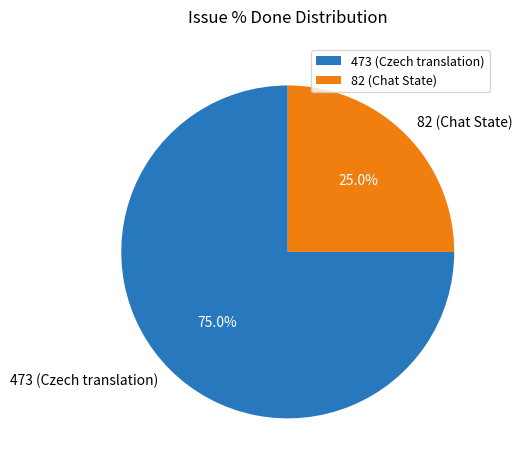

What percentage do 82 (Chat State) and 473 (Czech translation) together represent?

100.0%